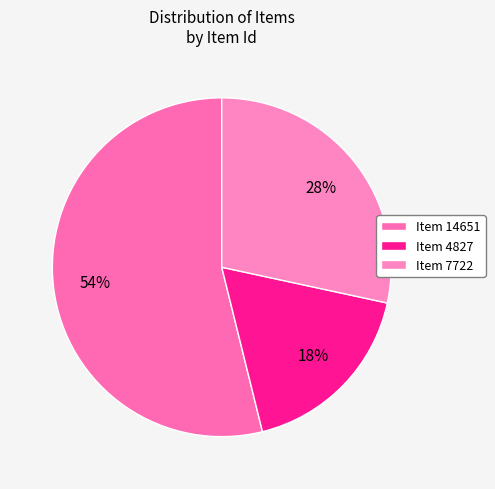

Is there a majority slice in this chart?

Yes